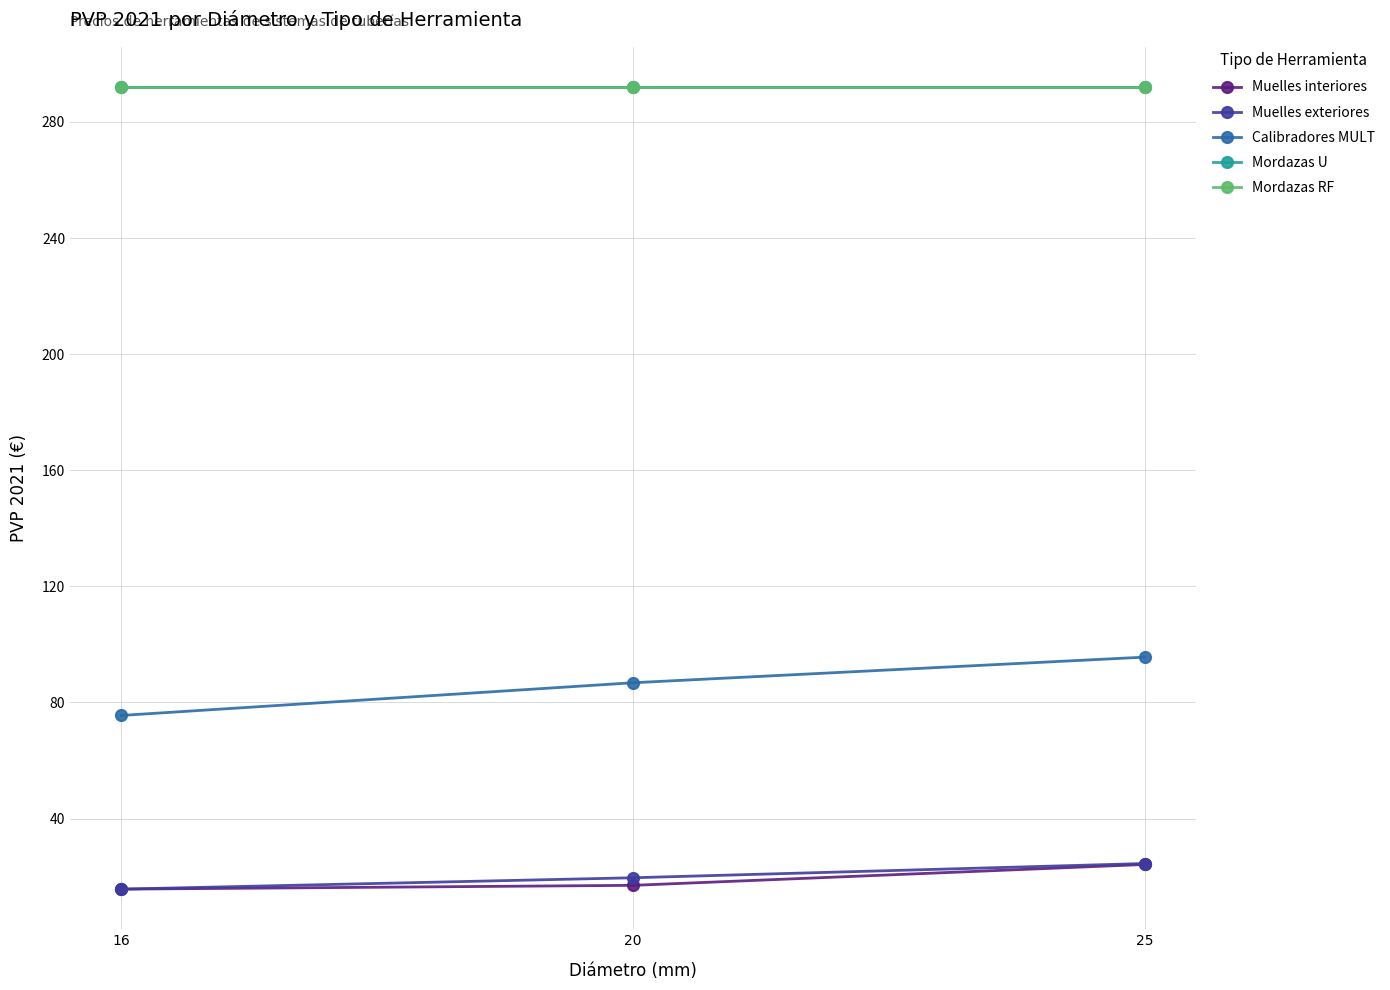

What is the value of the Muelles exteriores point at the 3rd from the left?

24.5